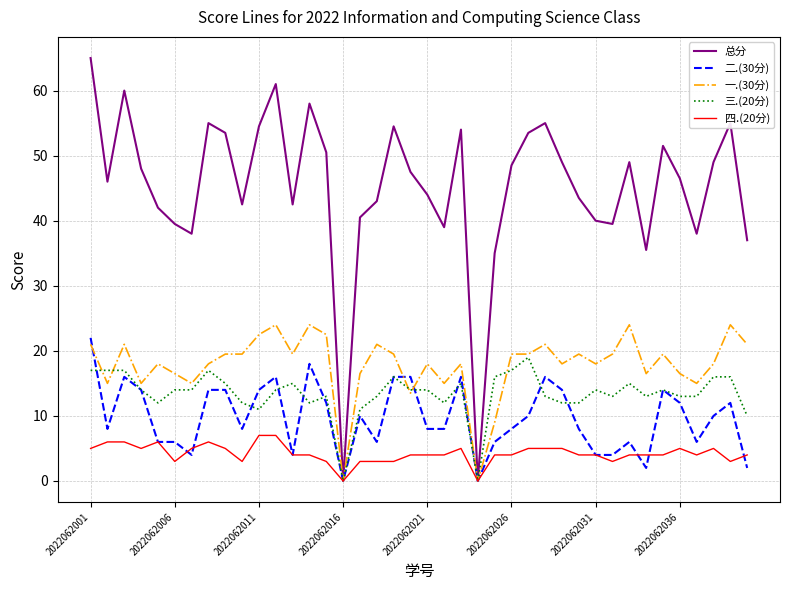

Is this an area chart (filled region under the line)?

No